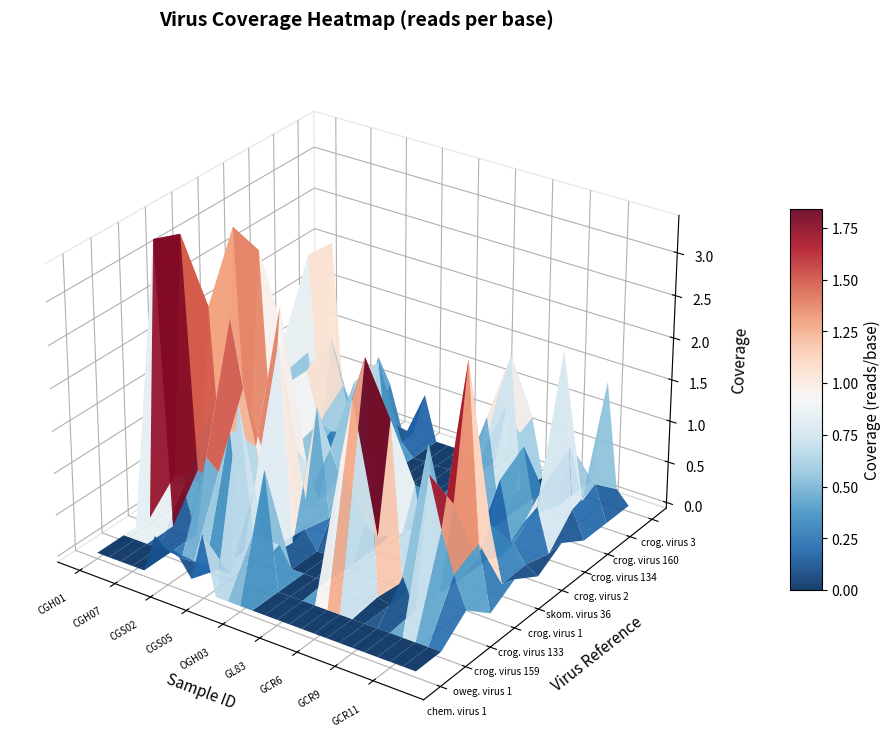

True or false: crogonang virus 160 has a value of 0.1 at CGH07.

True